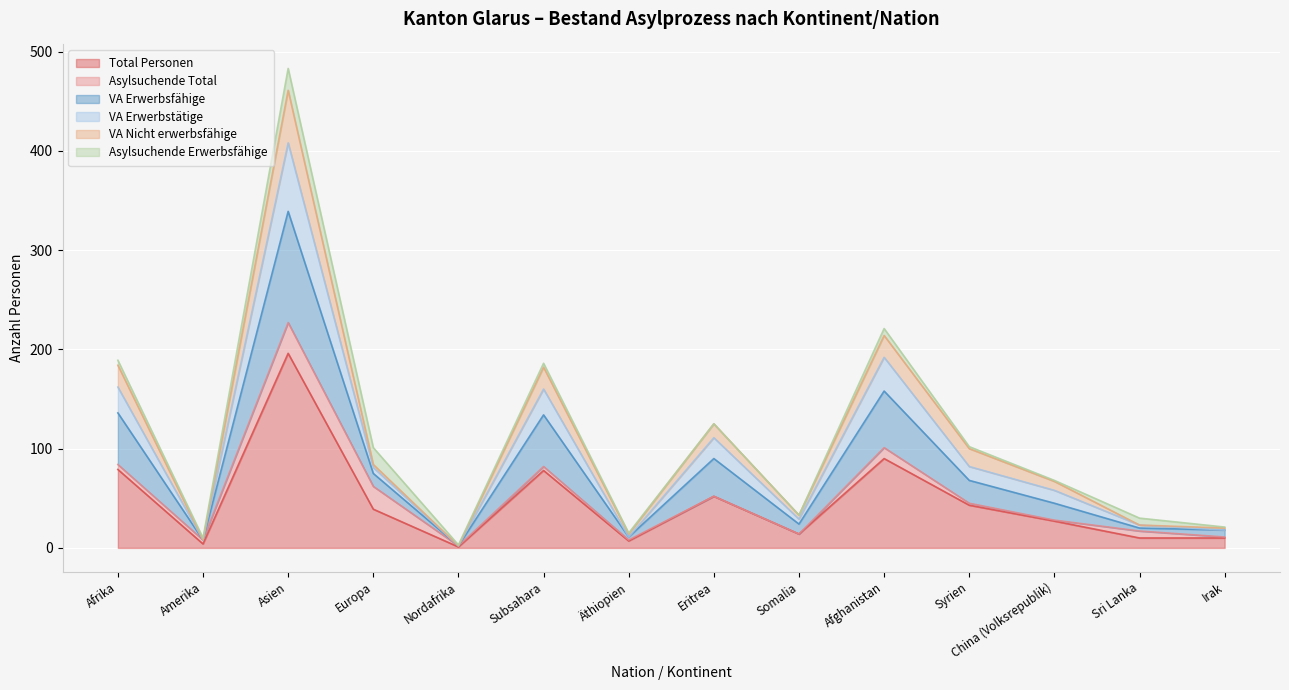

At which label does Total Personen reach its peak?

Asien